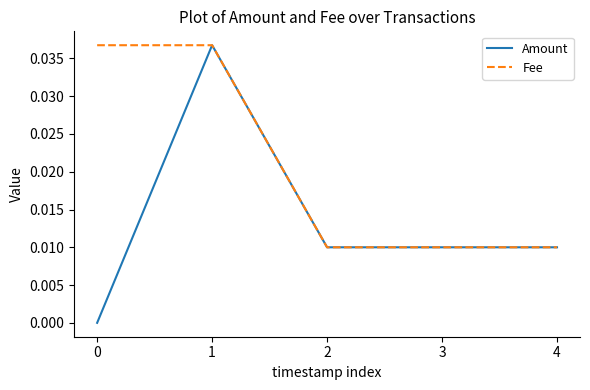

Is it true that Fee equals 0.0 at 4?

True